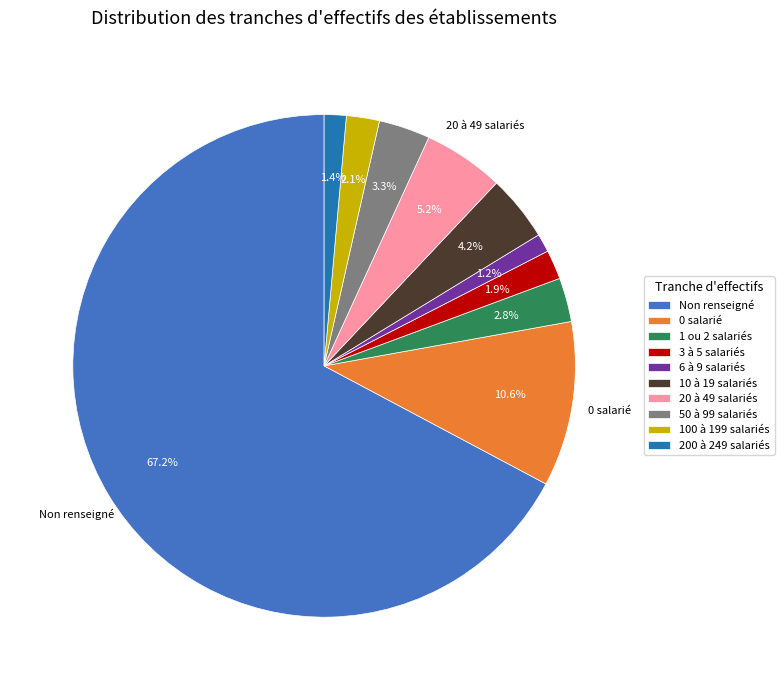

Combined, do 0 salarié and 50 à 99 salariés account for over 50%?

No